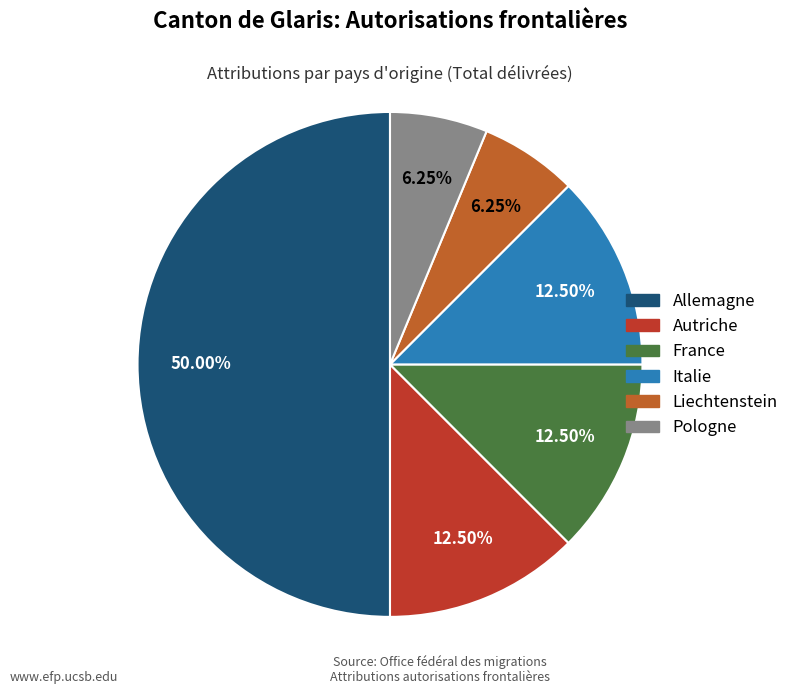

Which category has the biggest portion of the pie?

Allemagne